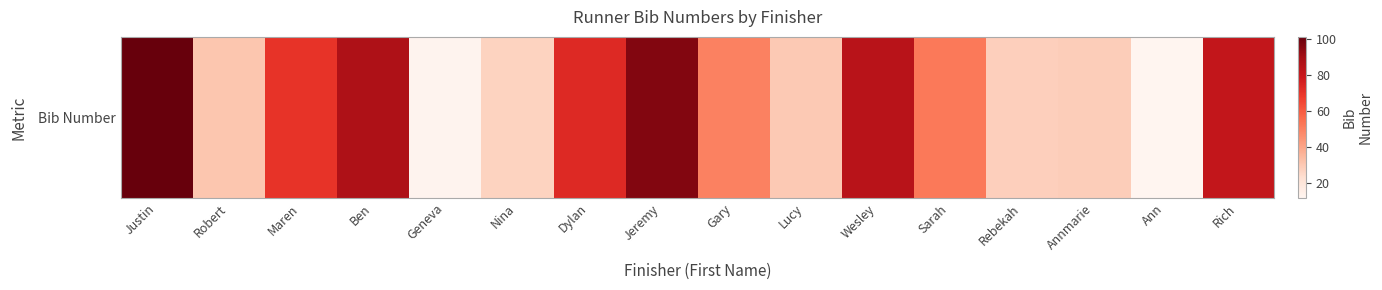

Reading right to left, list all the values displayed in this chart.

81	12	29	28	52	84	30	50	96	73	27	13	87	70	31	101